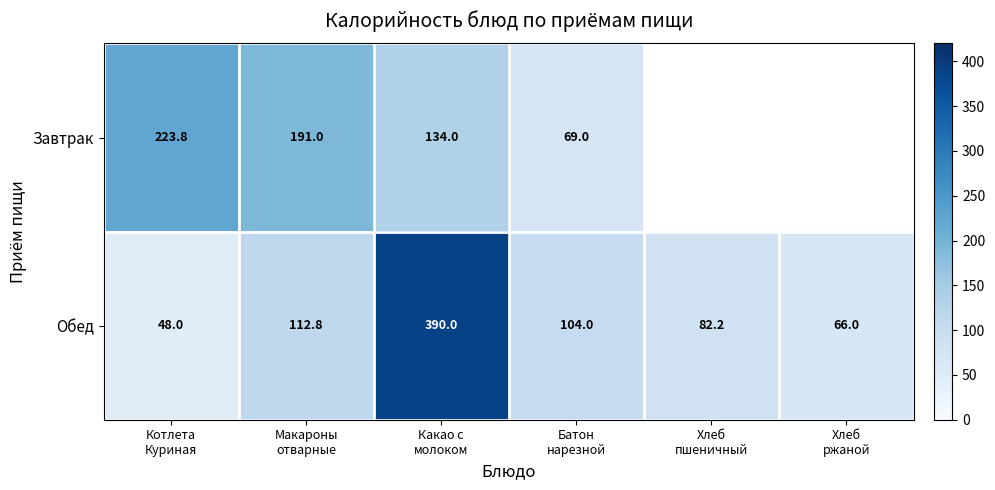

What is the maximum value for Обед?

390.0